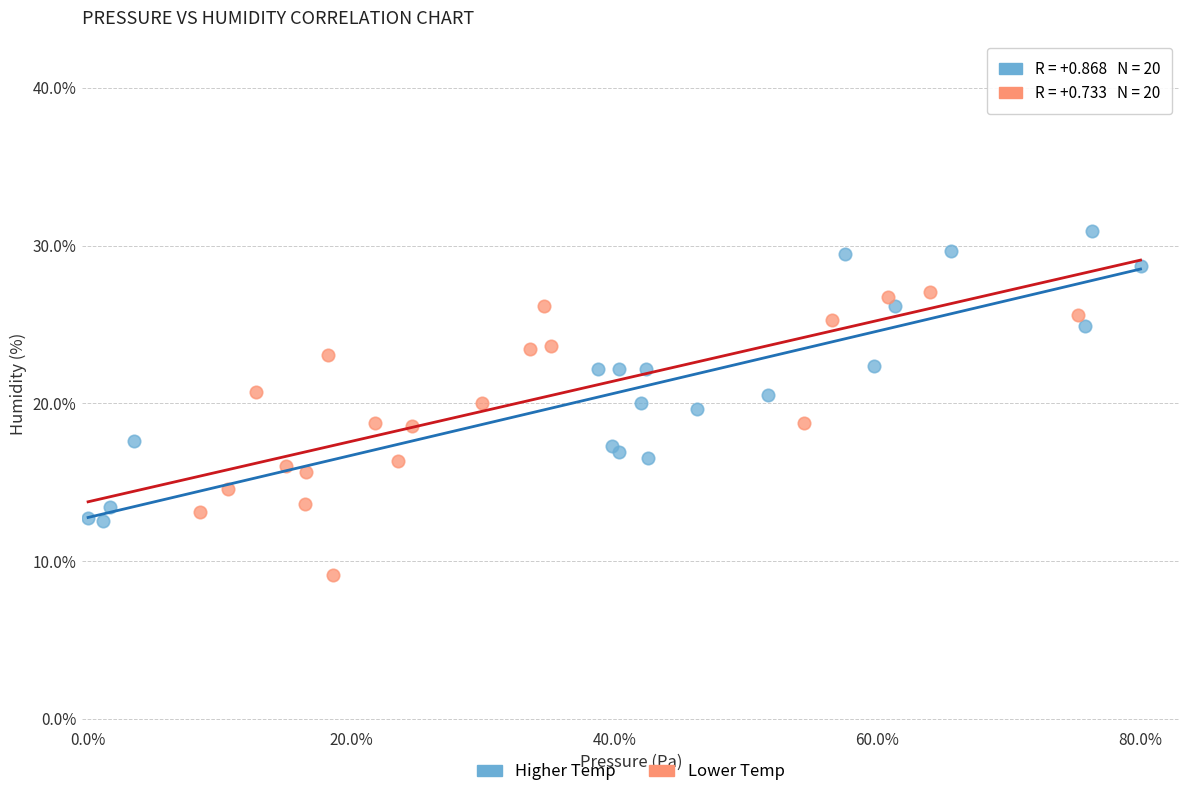

What are all the series names shown in the legend?

Higher Temp, Lower Temp